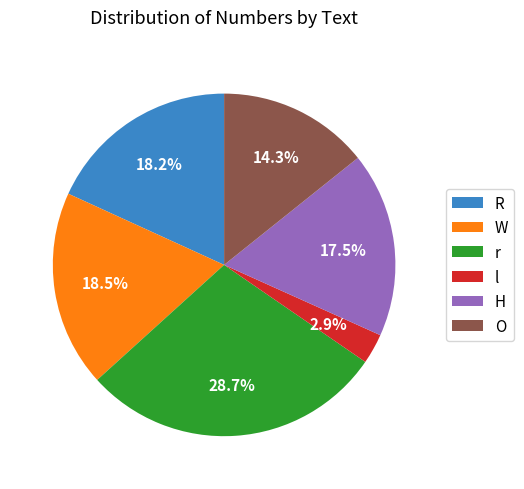

How many segments does this pie chart have?

6